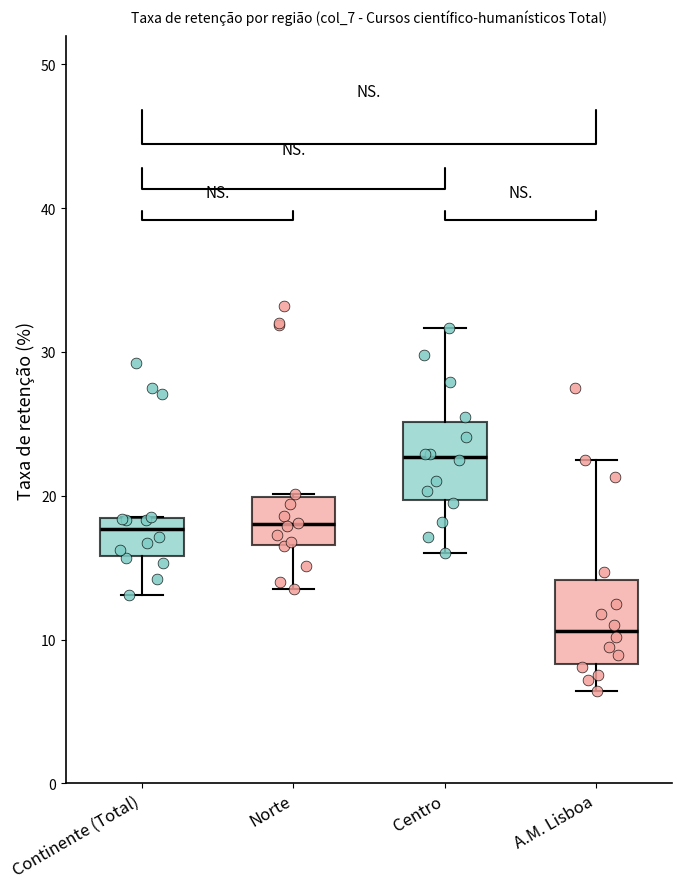

Which box has the lowest median line?

A.M. Lisboa